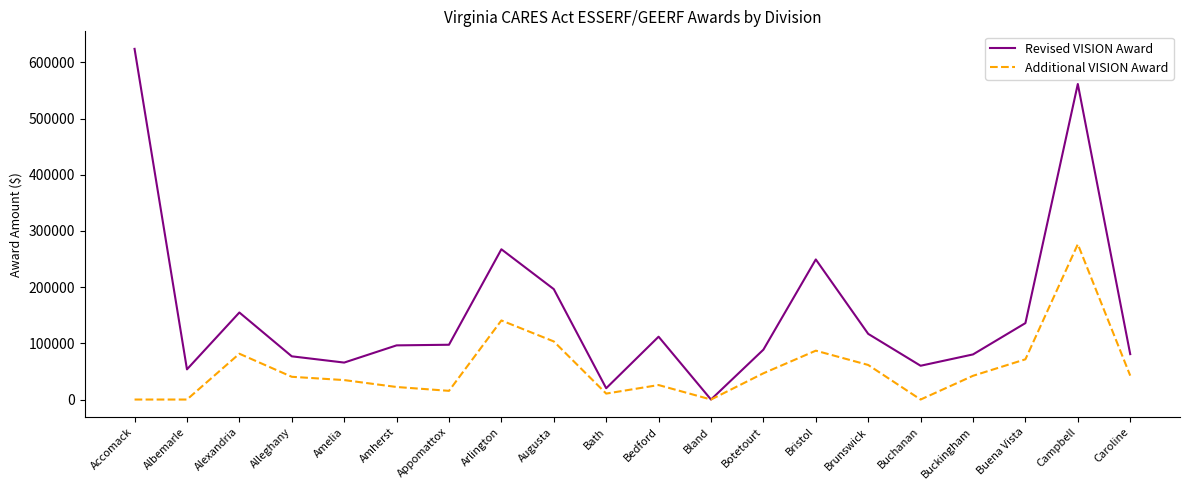

Does the chart display data point markers on the line(s)?

No